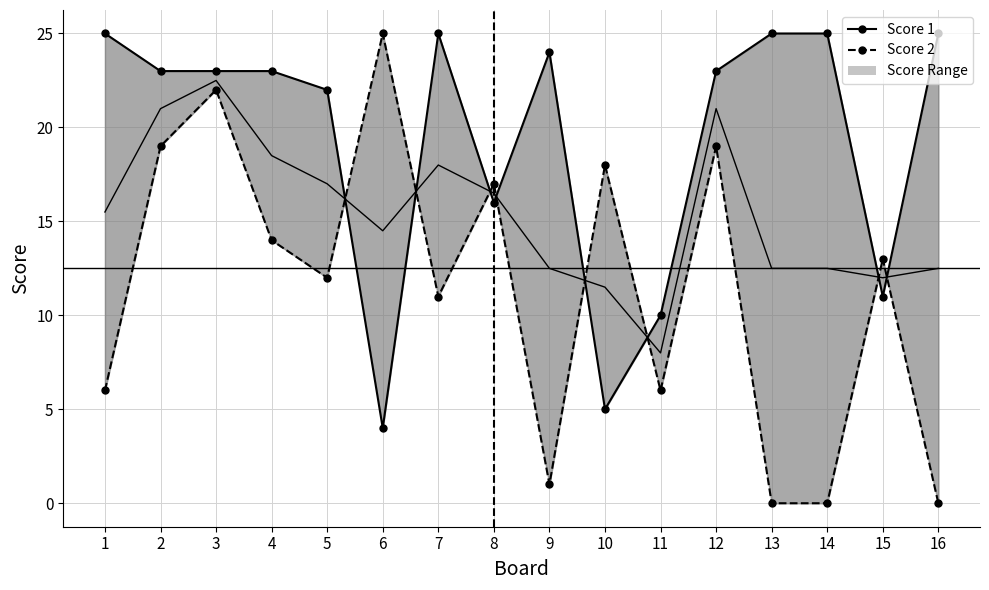

What is the difference between the highest and lowest values at 15?

2.0